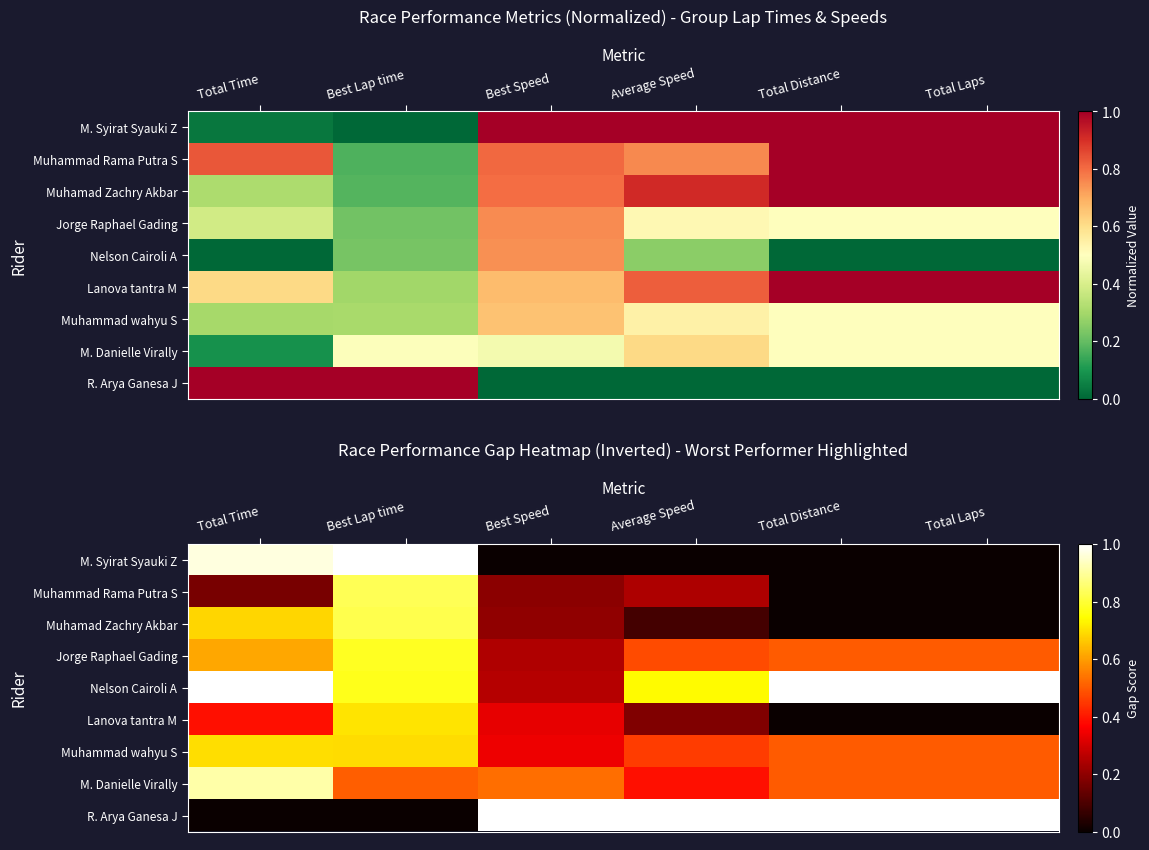

What is the maximum value shown in the chart?

1.0